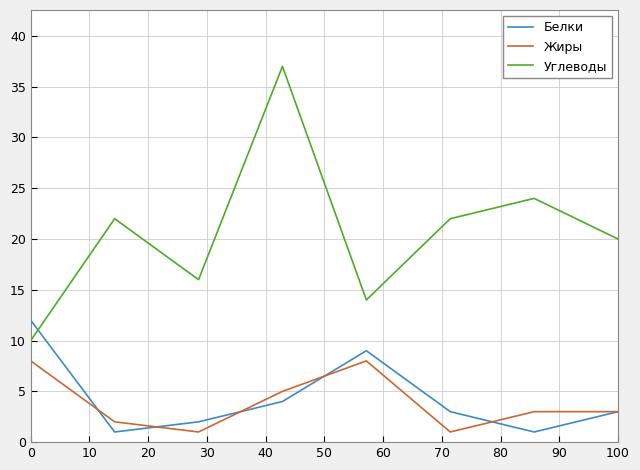

Rank the series by their maximum value, from lowest to highest.

Жиры, Белки, Углеводы